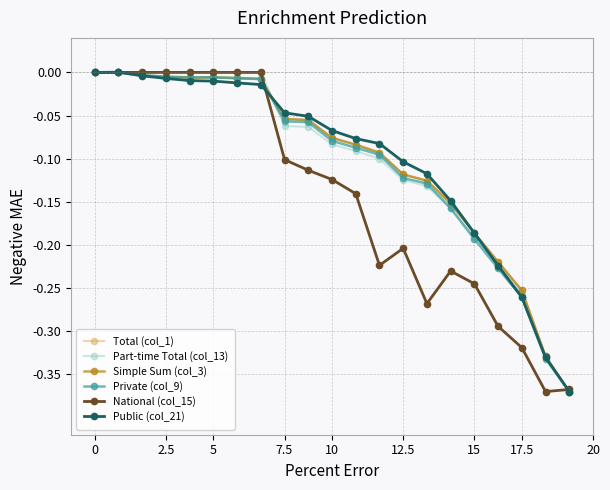

How many times do Part-time Total (col_13) and Private (col_9) cross each other?

3